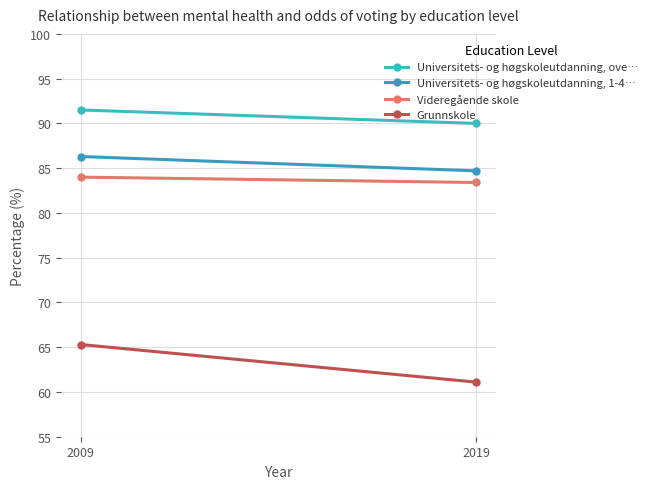

Count the number of data series in this chart.

4